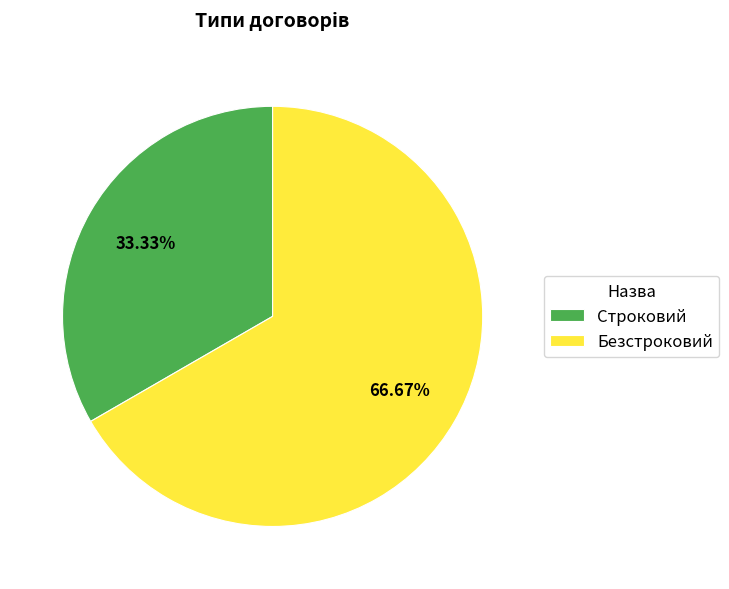

Combined, do Безстроковий and Строковий account for over 50%?

Yes